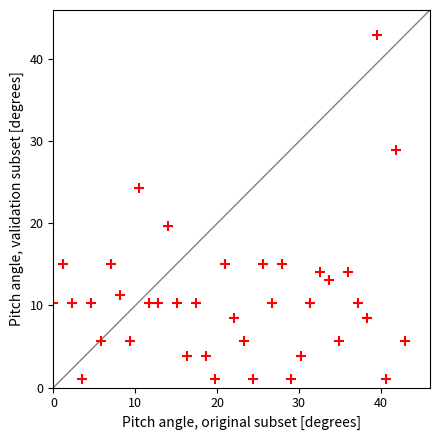

What is the range of Y values (max minus min)?

42.0